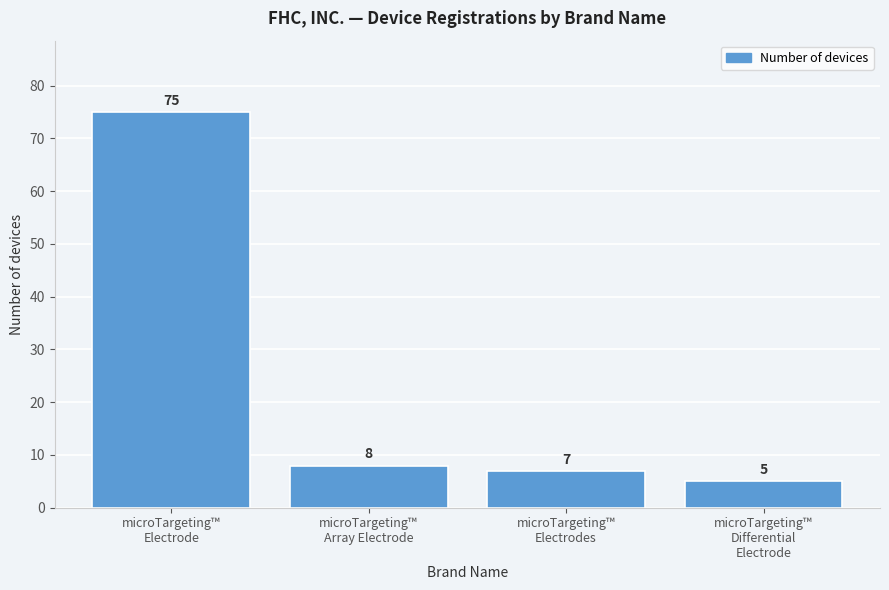

Reading left to right, transcribe all the data shown in this chart.

75	8	7	5